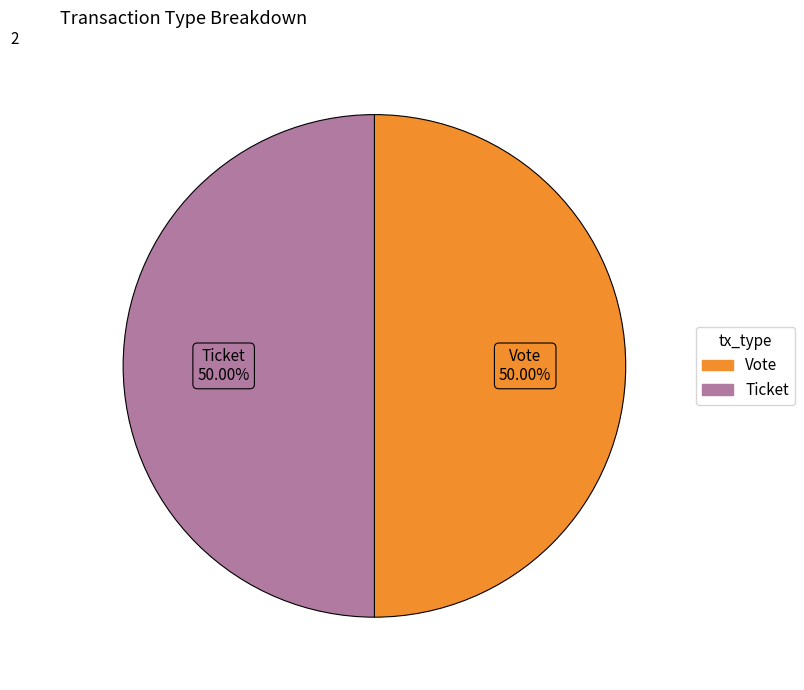

Approximately how many times larger is the value at Ticket compared to Vote?

1.0